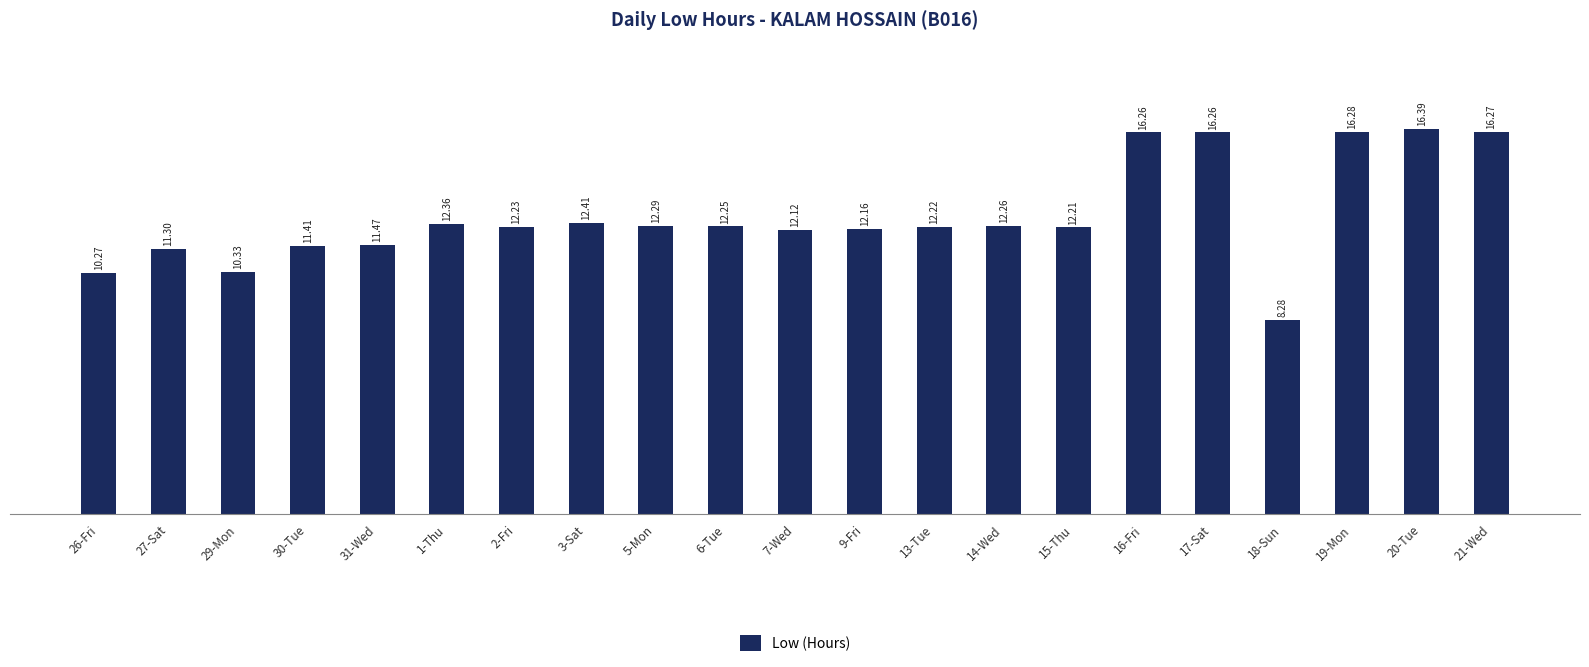

What is the value of the 18th bar from the left?

8.3